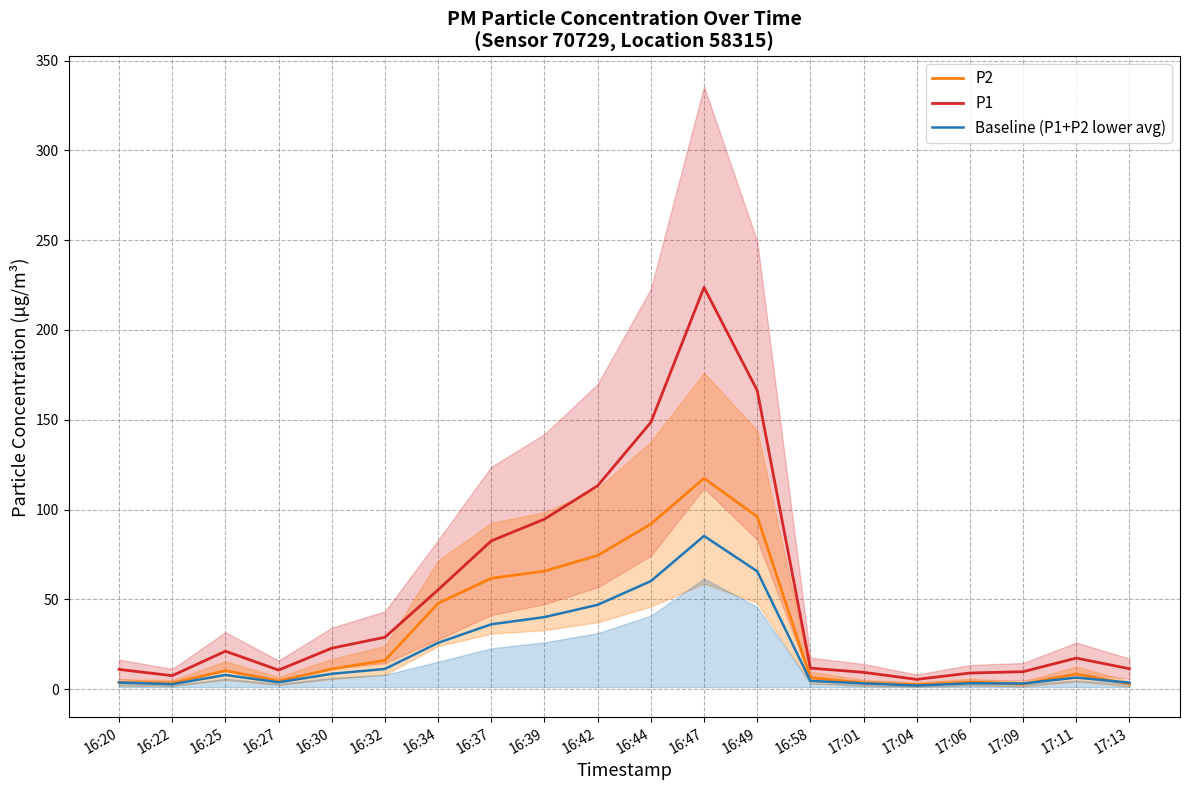

What is the difference between the maximum and minimum values in the Baseline (P1+P2 lower avg) series?

83.3